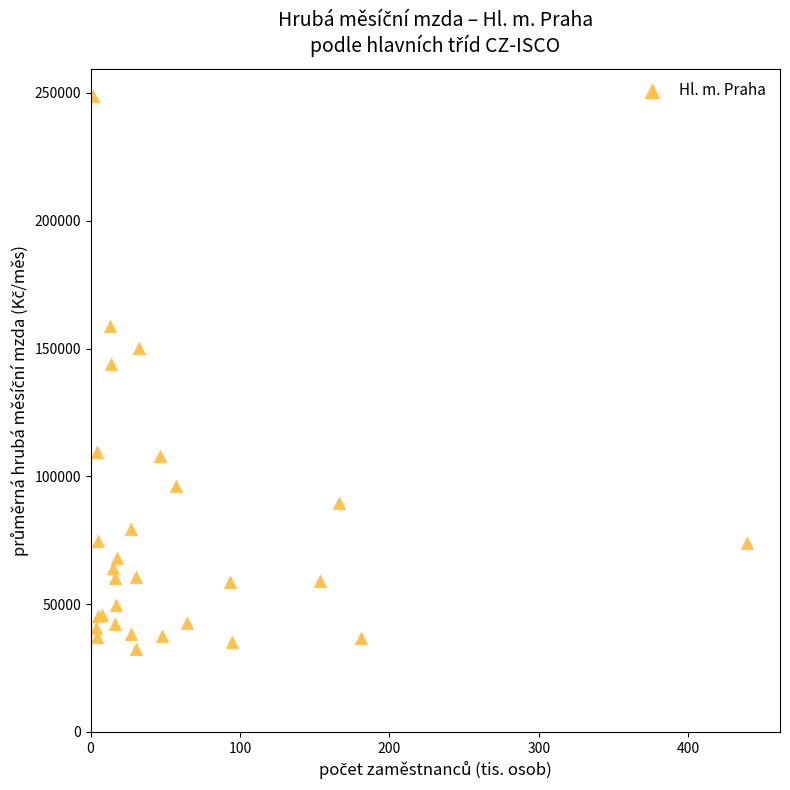

What Y value in the scatter plot is closest to 140537?

143905.3